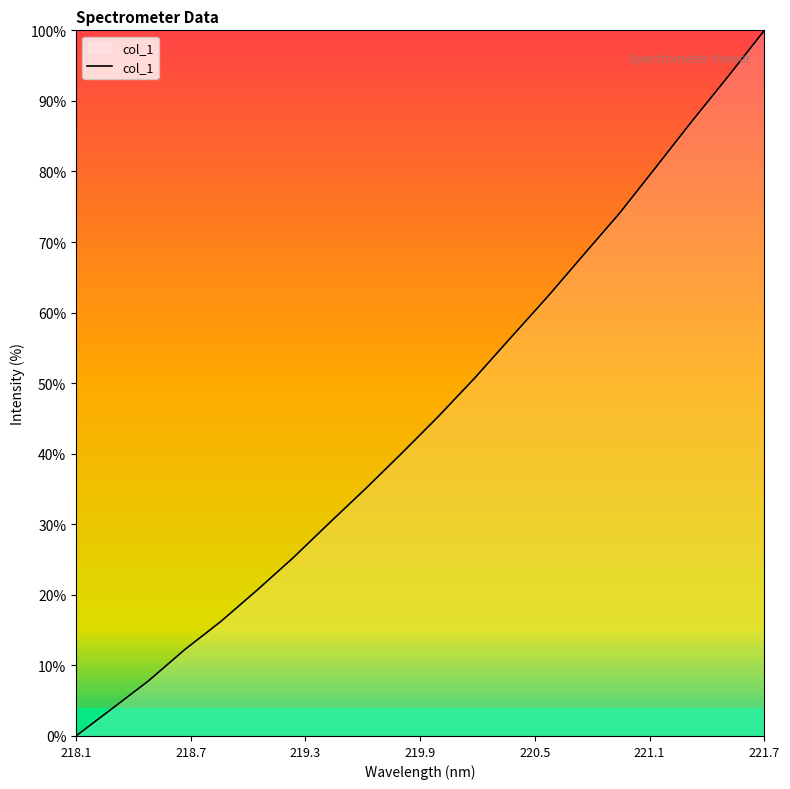

What is the greatest value displayed?

100.0